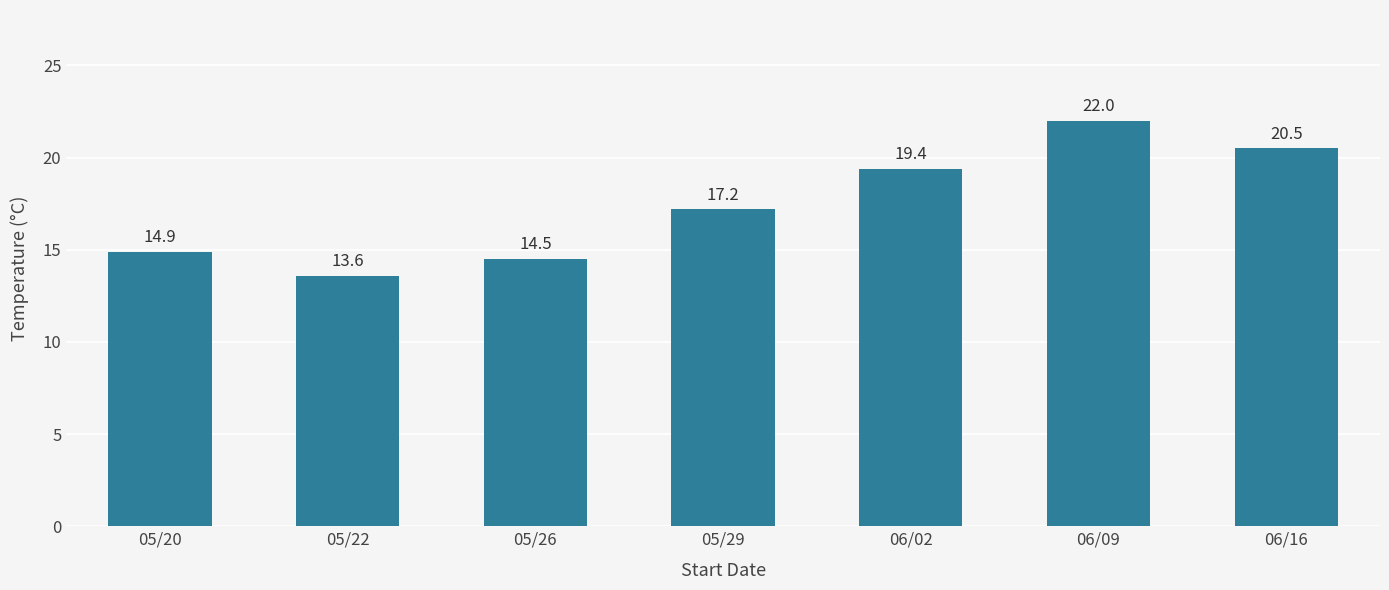

Between 06/16 and 05/20, which is larger?

06/16